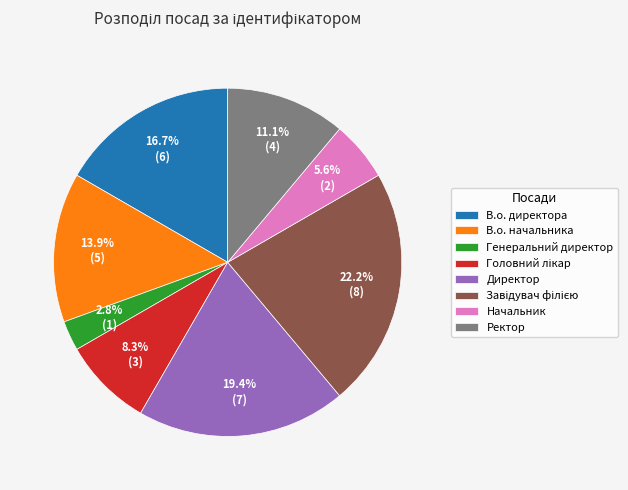

What is the smallest slice in the pie chart?

Генеральний директор